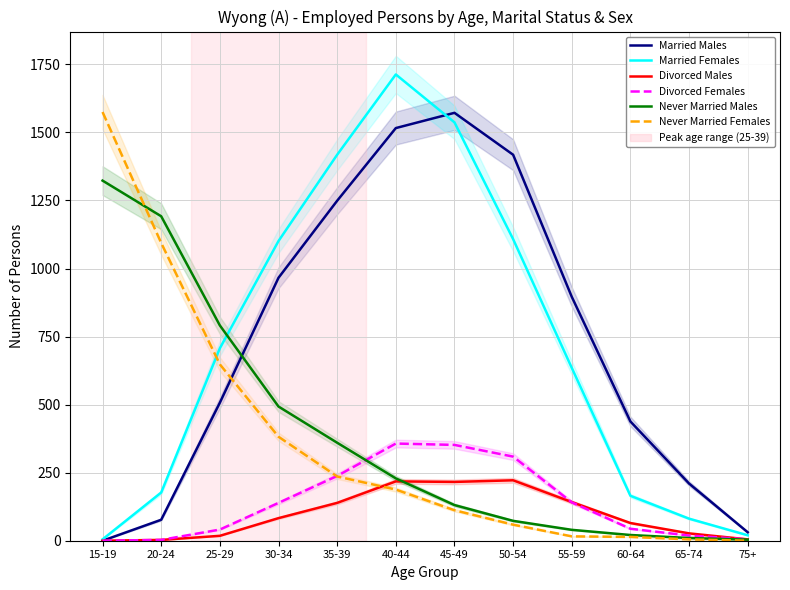

Is it true that Married Males equals 77 at 20-24?

True